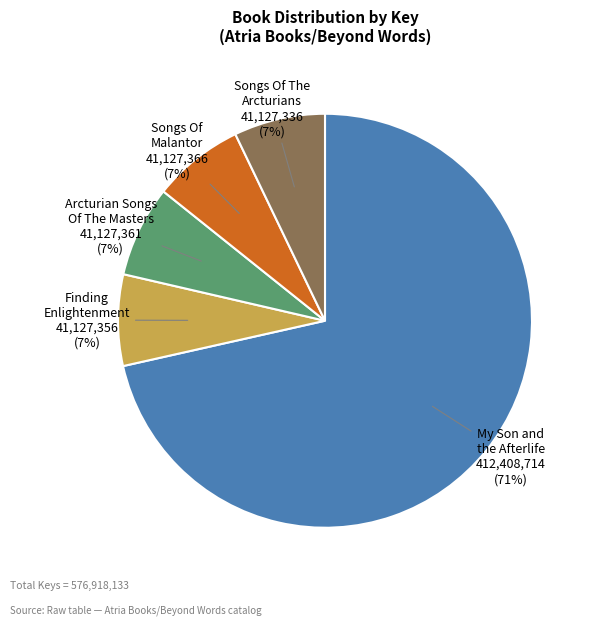

Between My Son and the Afterlife and Finding Enlightenment, which is larger?

My Son and the Afterlife